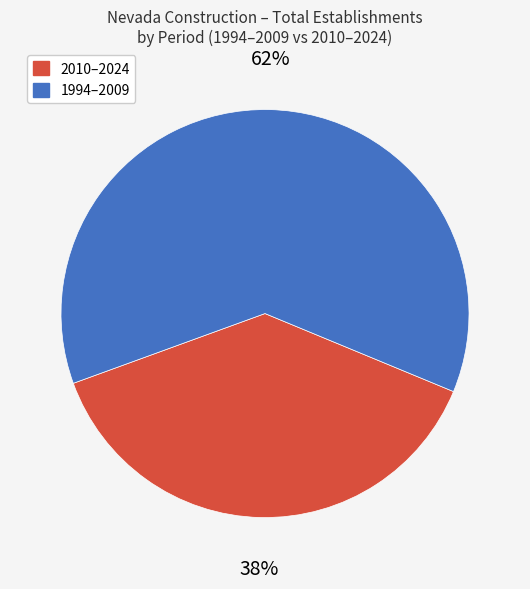

Does any single category account for the majority?

Yes